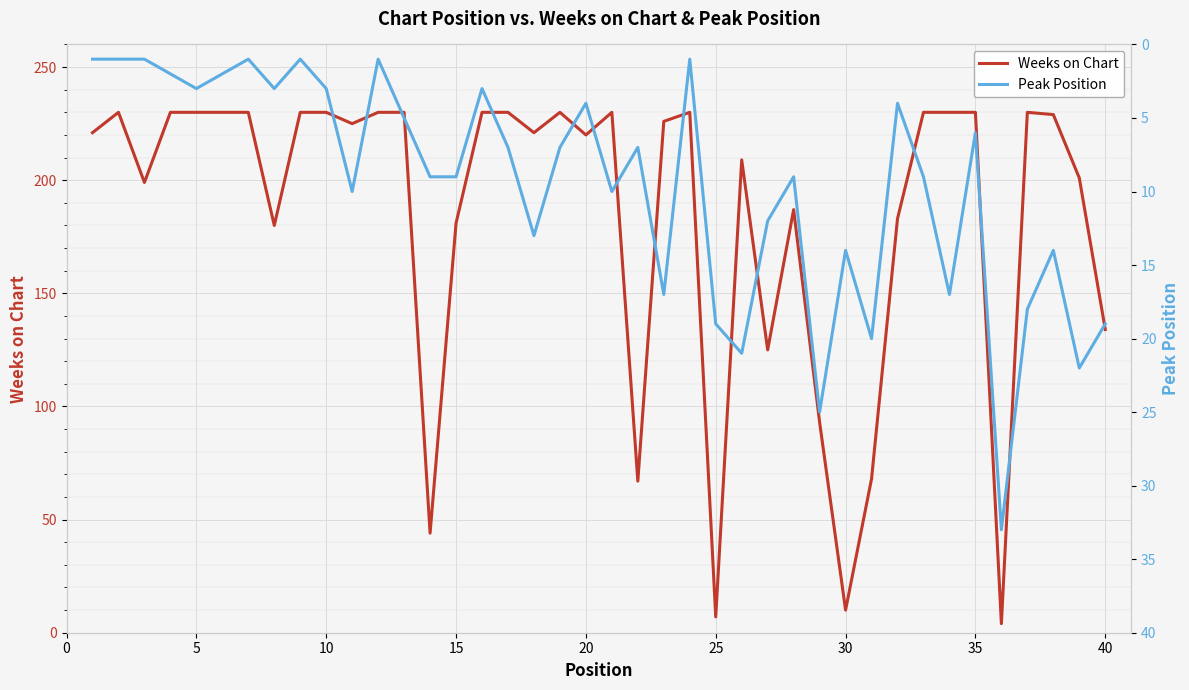

Count the number of categories in the chart.

40